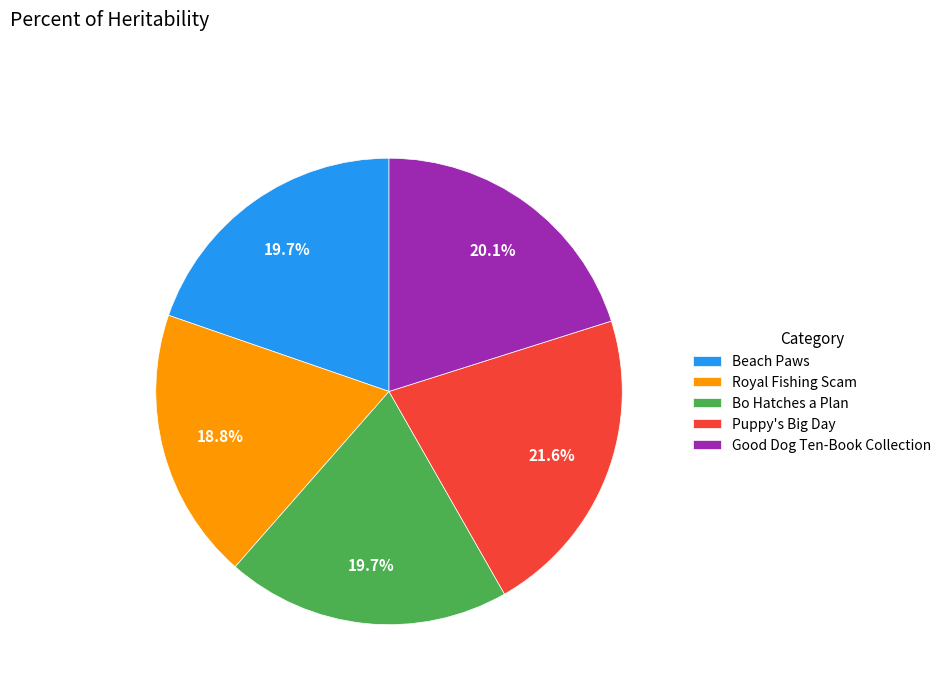

Is it true that Bo Hatches a Plan is 20% of the pie?

True